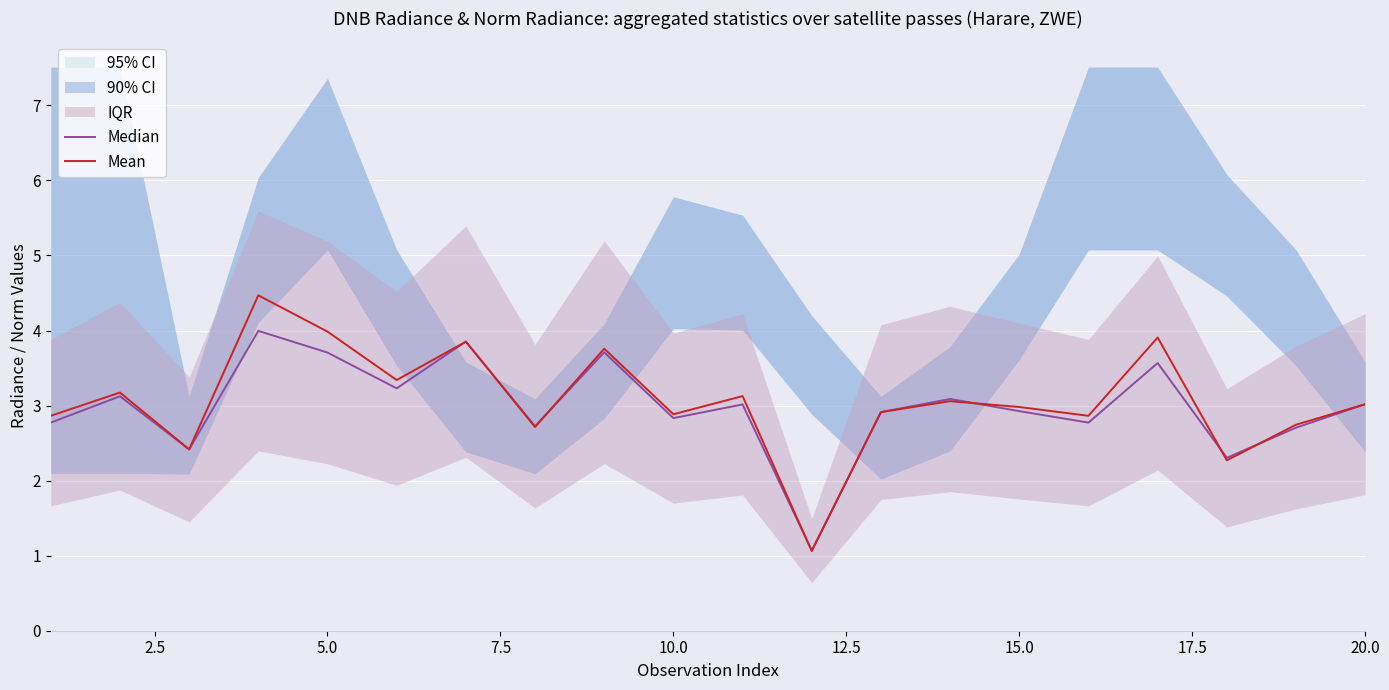

What is the lowest value of the Mean series?

1.1